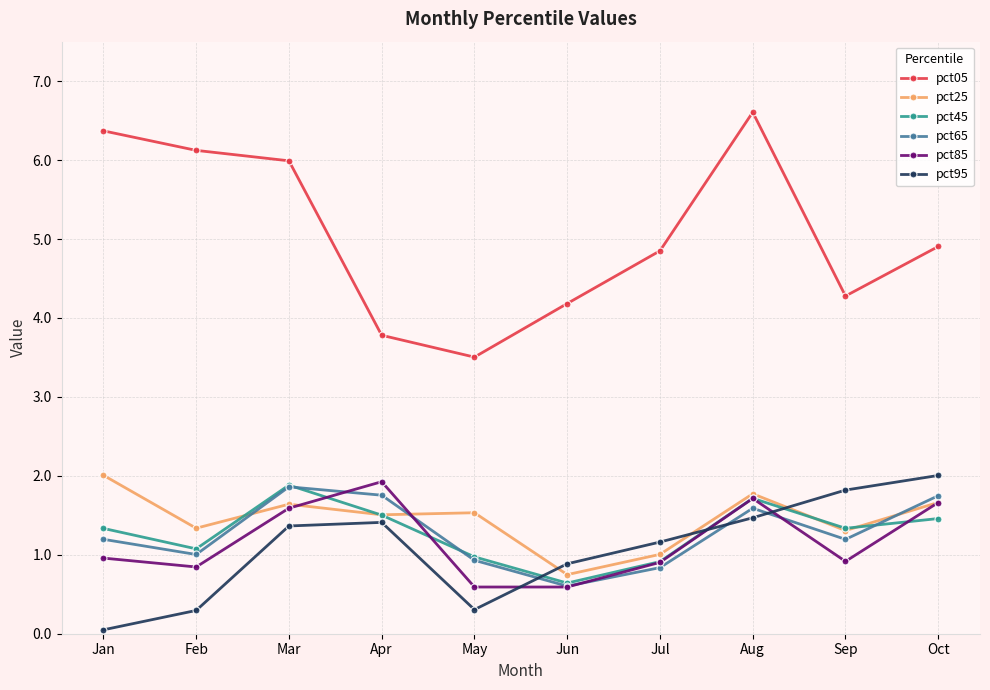

What is the highest value of the pct65 series?

1.9